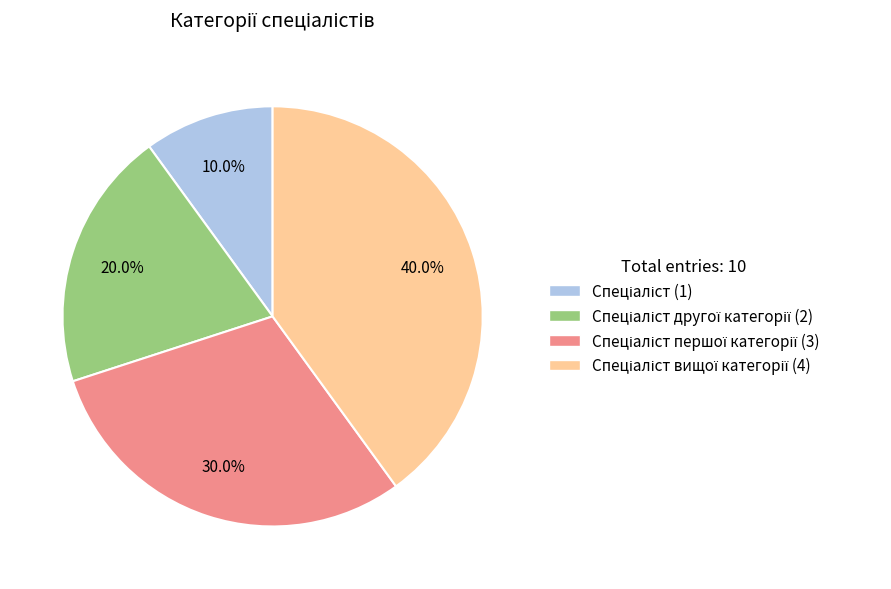

Is there any slice that represents more than half of the pie?

No